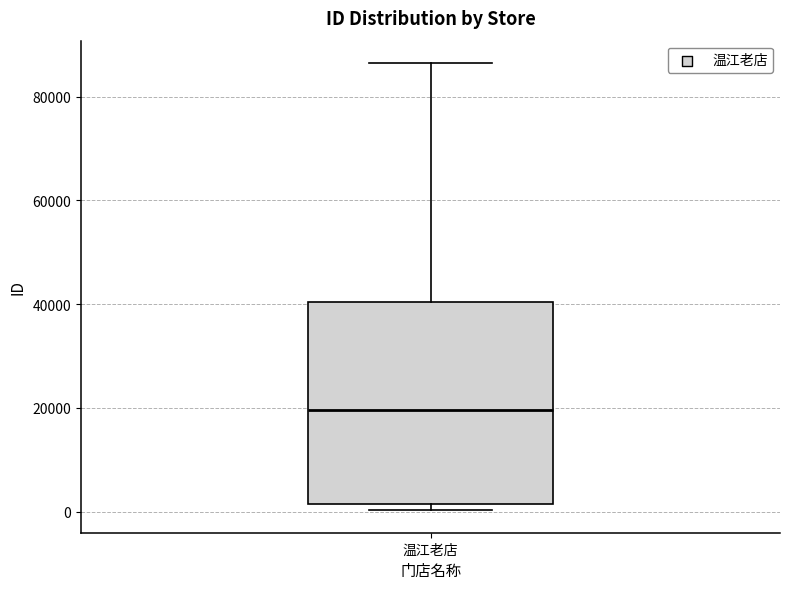

Where is the upper edge of the box for 温江老店 on the y-axis? The values are not printed on the chart, so give them approximately, as read against the axis.

40000